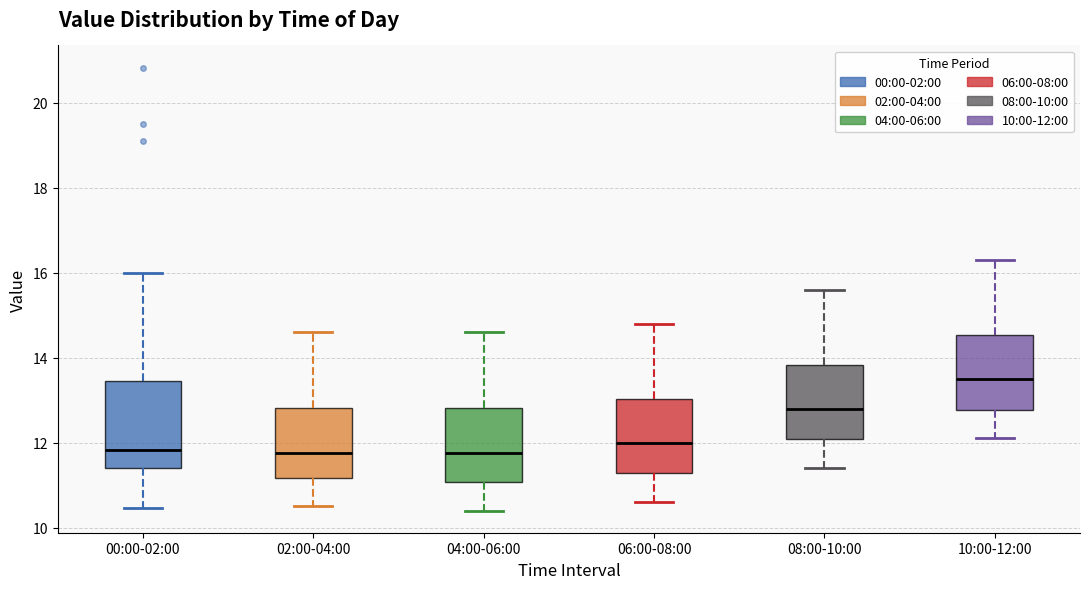

Which box is the tallest, from its lower edge to its upper edge?

00:00-02:00